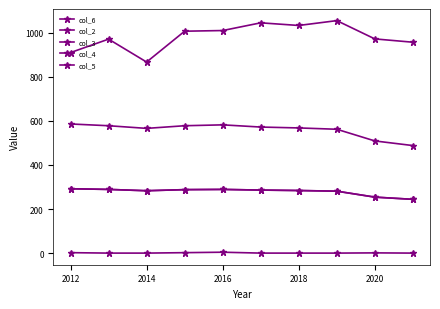

Which series has the largest total across all categories?

col_6